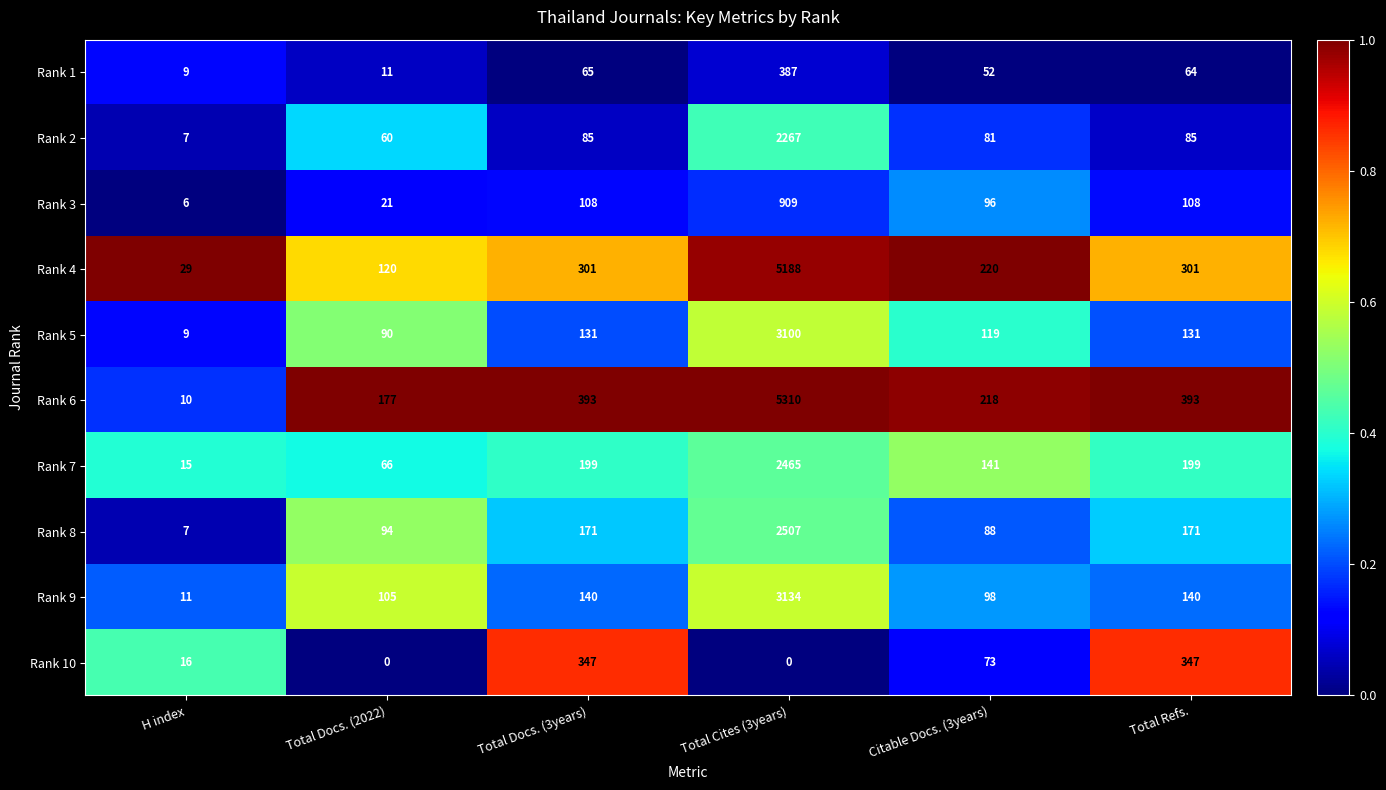

At which category does the chart reach its peak across all series?

Total Cites (3years)